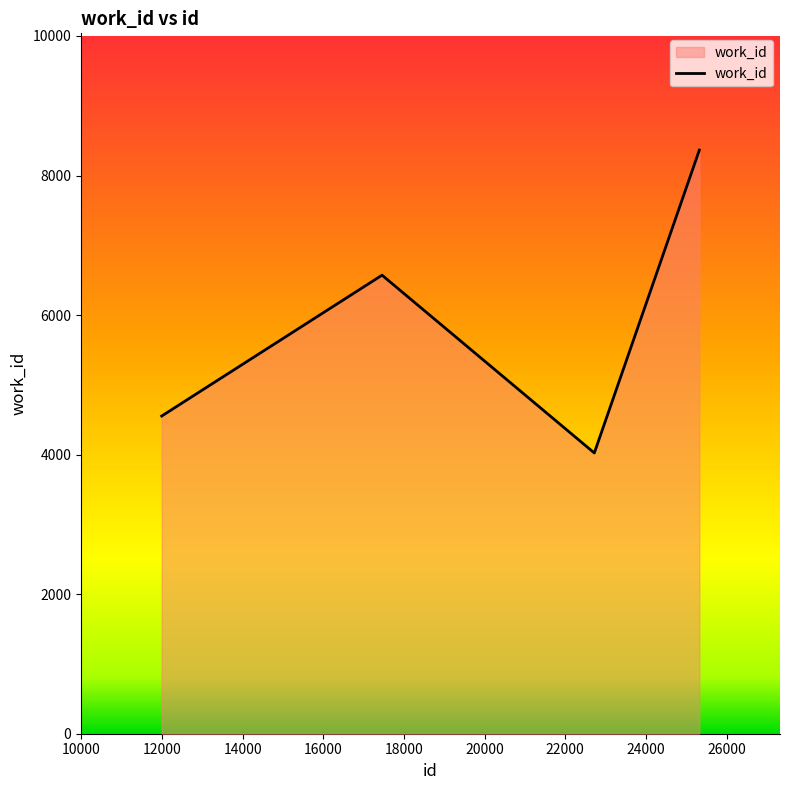

What is the difference between the second highest and minimum values?

2548